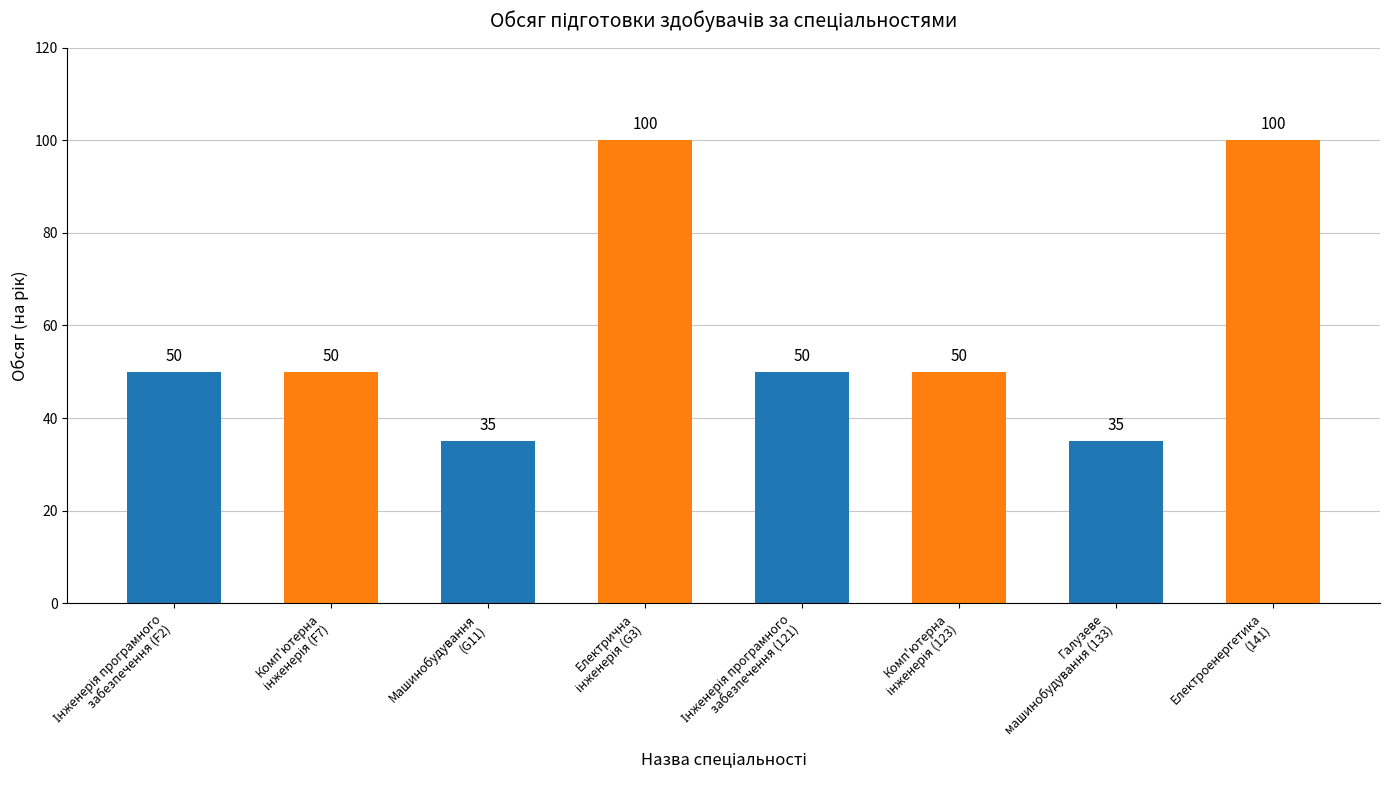

What is the value of the 7th bar from the left?

35